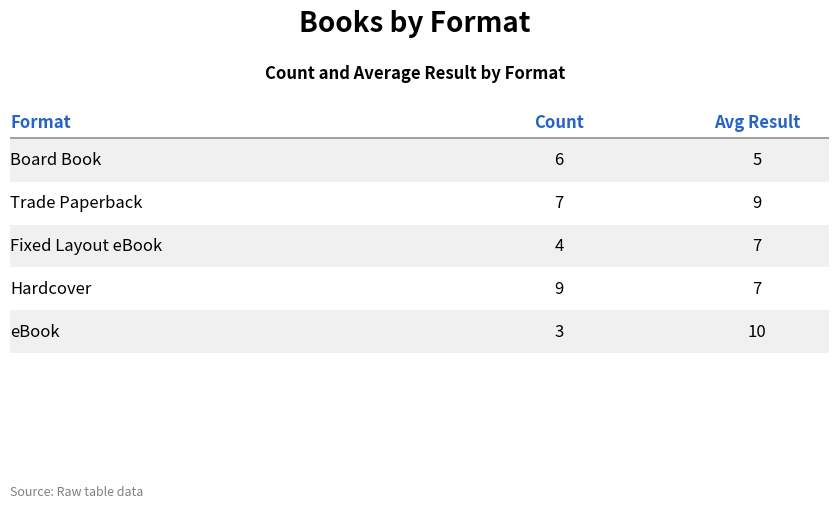

What is the approximate value of Count at Board Book?

6